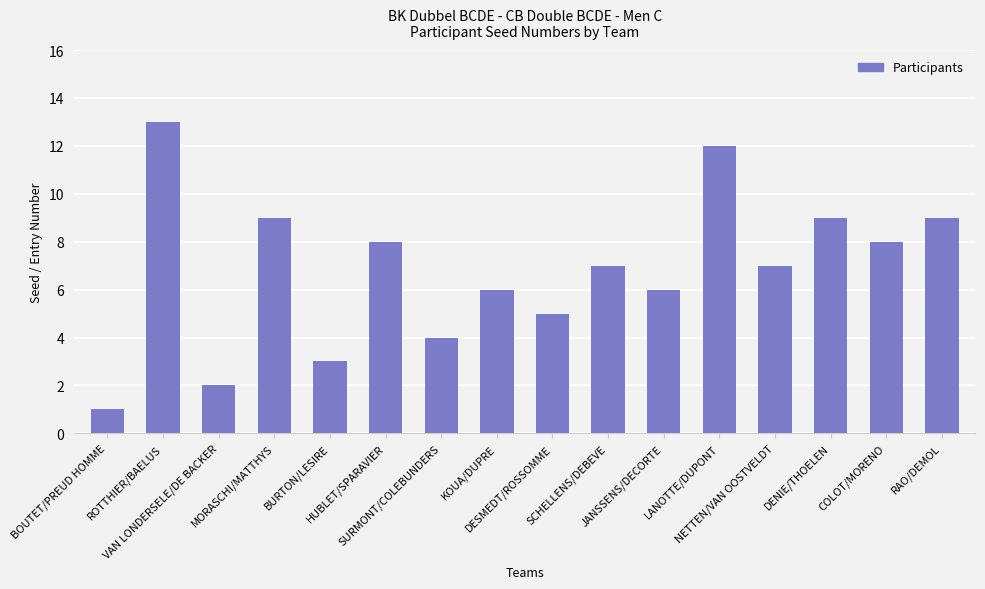

What is the greatest value displayed?

13